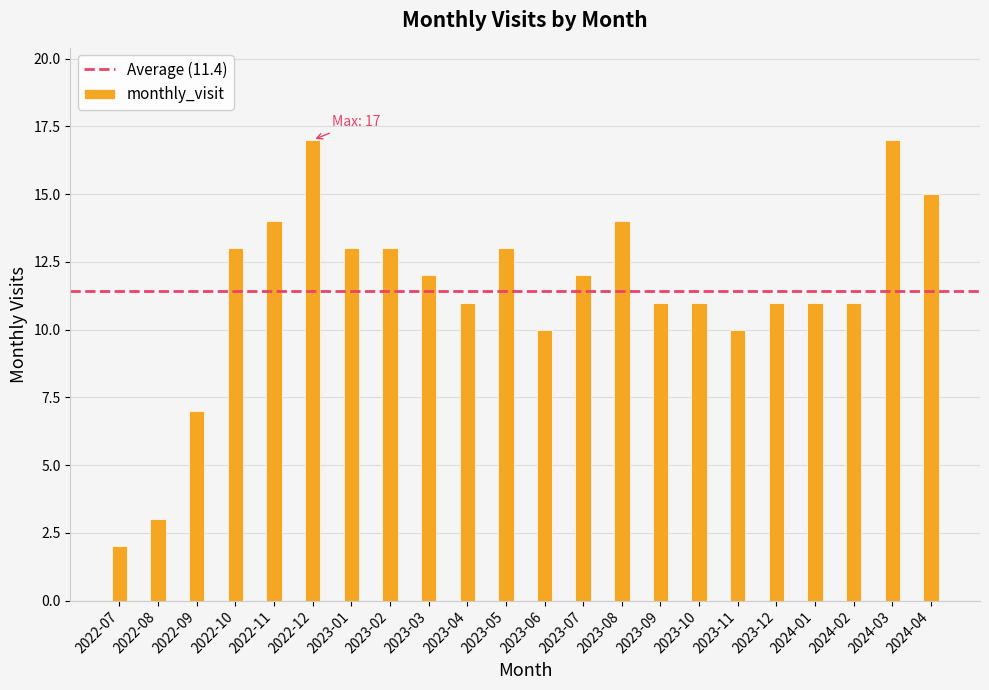

Approximately how many times larger is the value at 2023-08 compared to 2023-01?

1.1